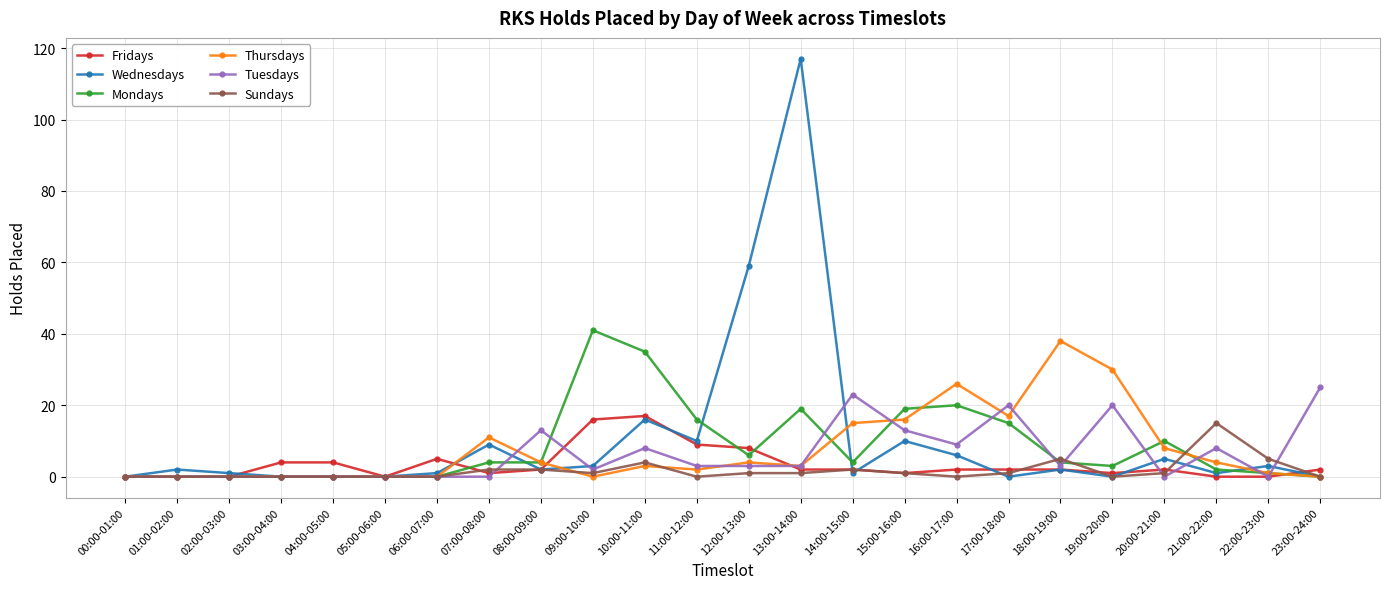

What is the total value across all series at 16:00-17:00?

63